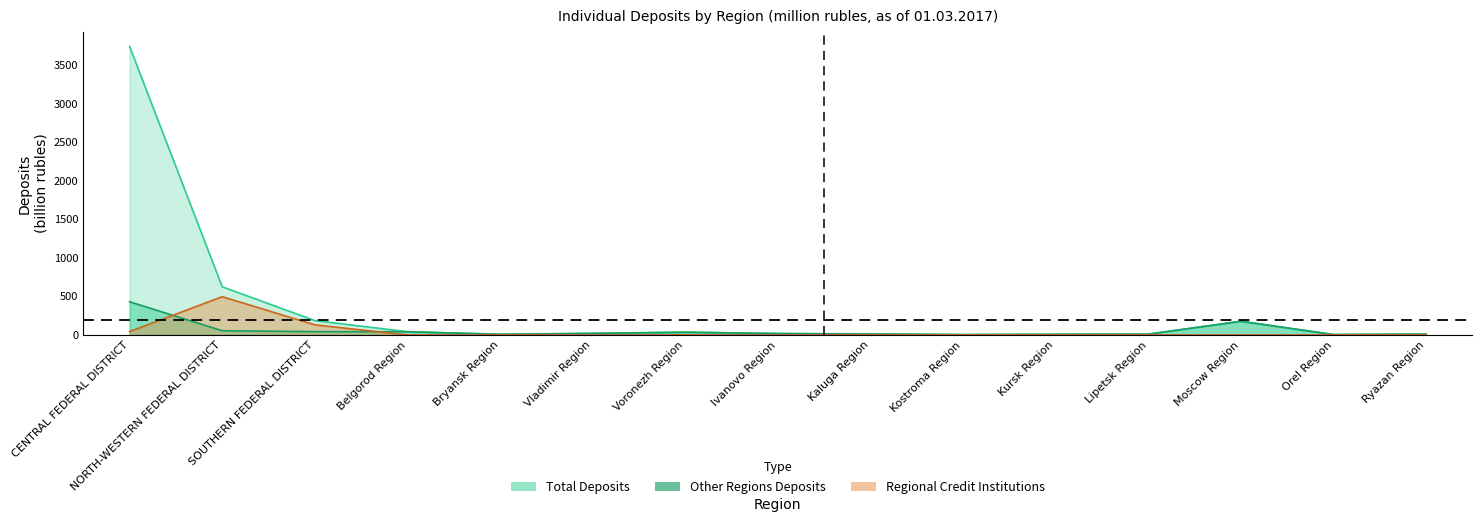

Does the chart display data point markers on the line(s)?

No